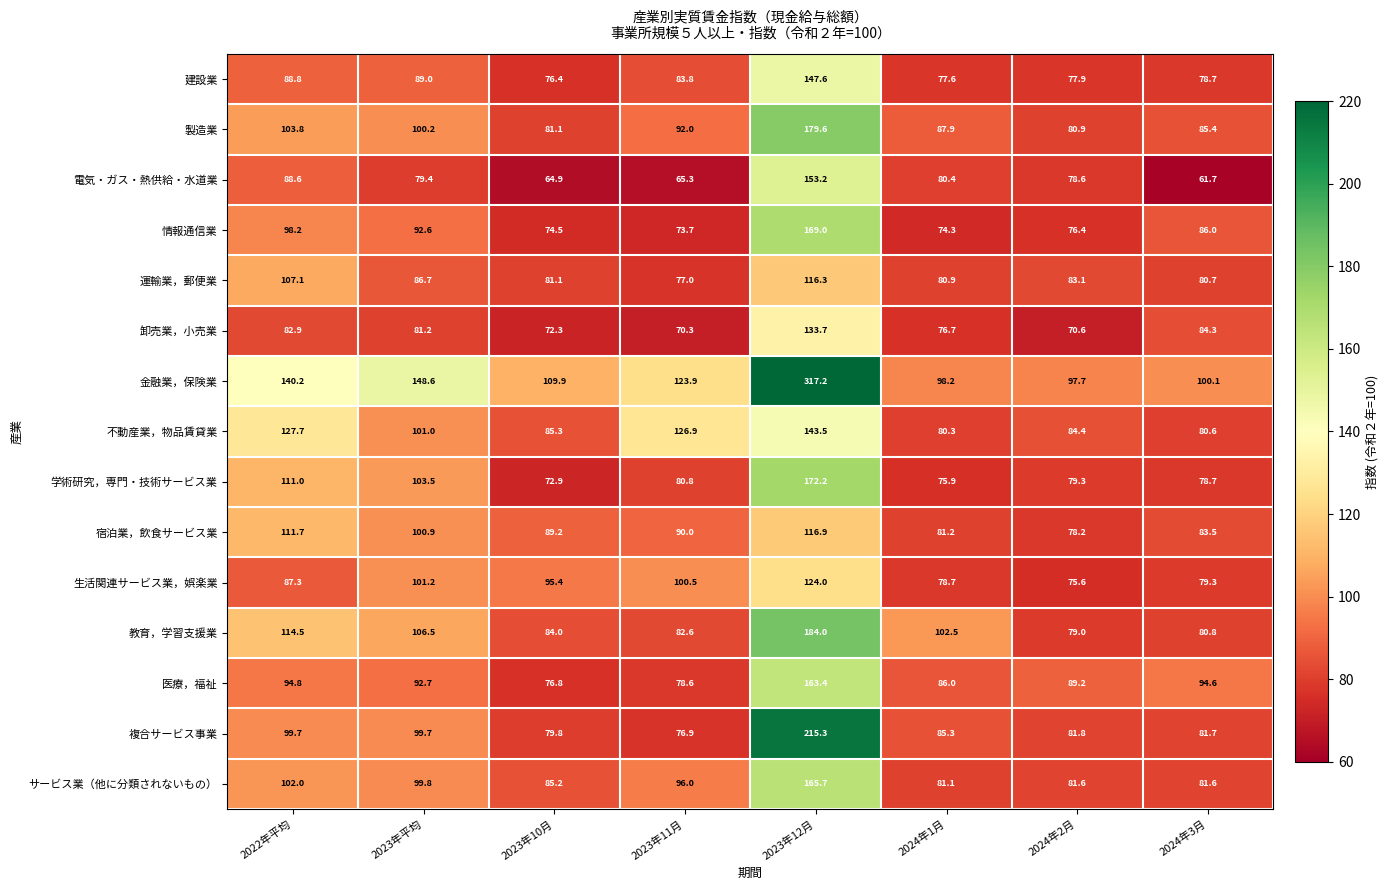

List the labels in order of 電気・ガス・熱供給・水道業 value, smallest first.

2024年3月, 2023年10月, 2023年11月, 2024年2月, 2023年平均, 2024年1月, 2022年平均, 2023年12月